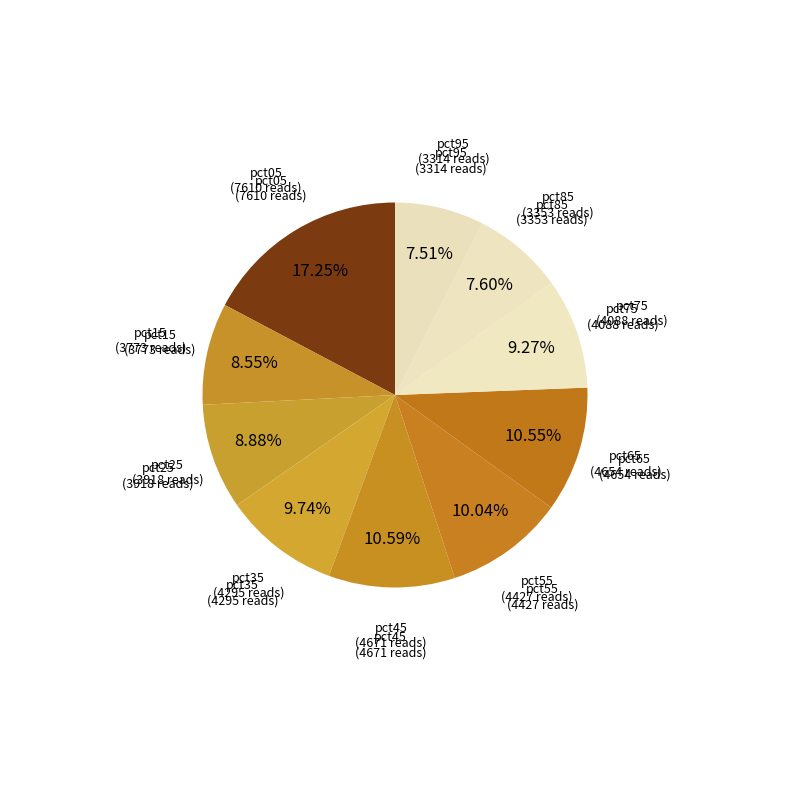

Is there a majority slice in this chart?

No